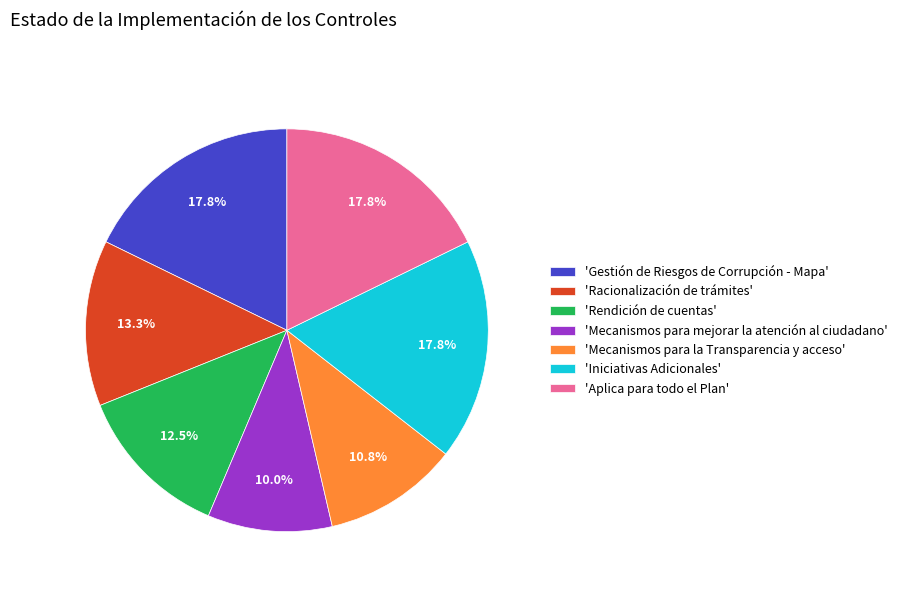

Which category has the smallest portion of the pie?

'Mecanismos para mejorar la atención al ciudadano'